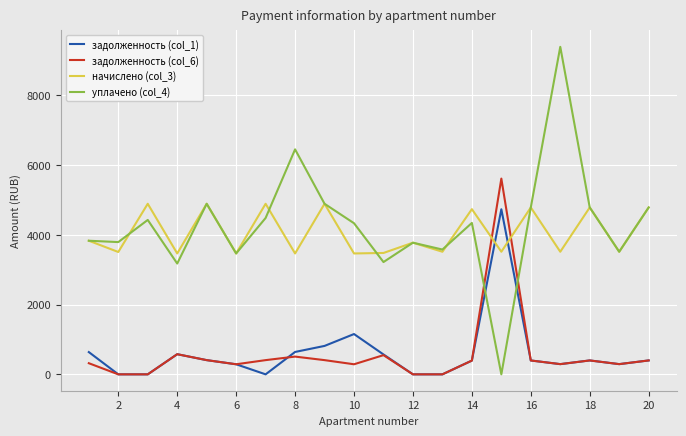

After their last crossing, which series has the higher values: уплачено (col_4) or задолженность (col_1)?

уплачено (col_4)